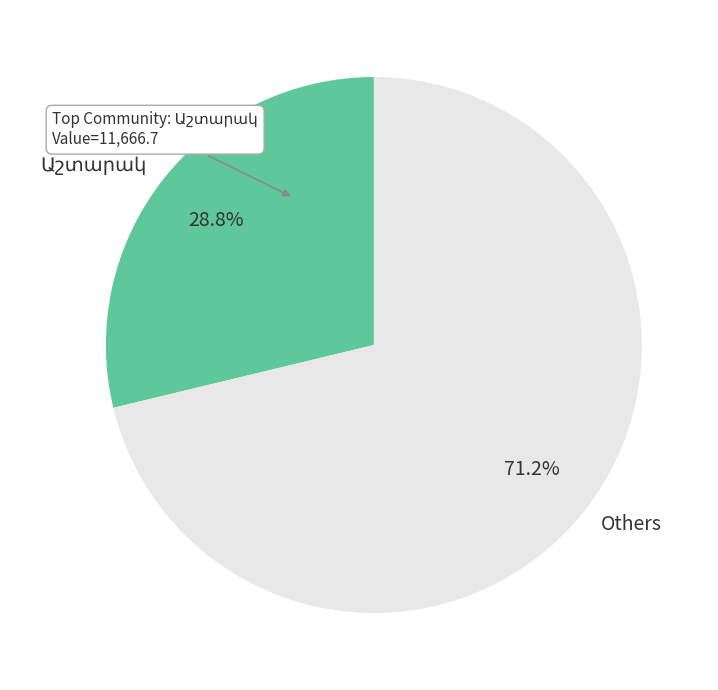

What percentage is NOT represented by Others?

28.8%